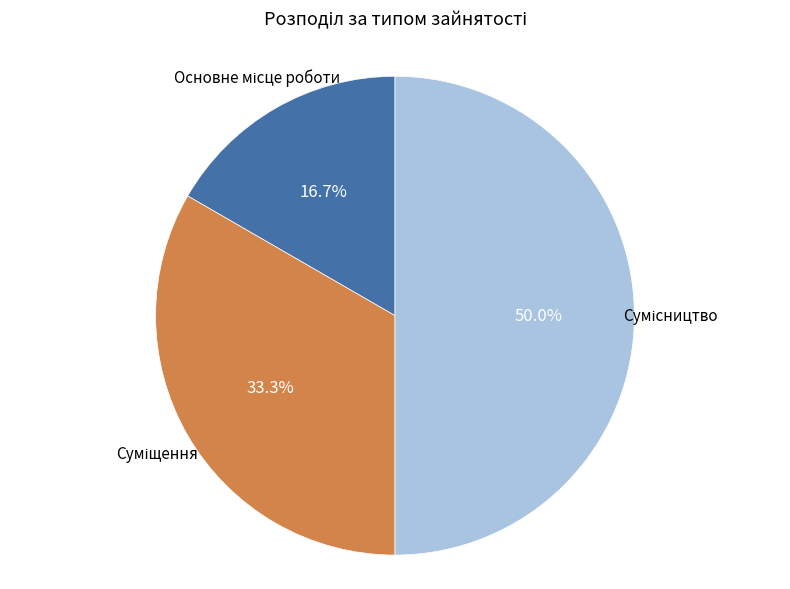

True or false: Суміщення accounts for 24% of the total.

False